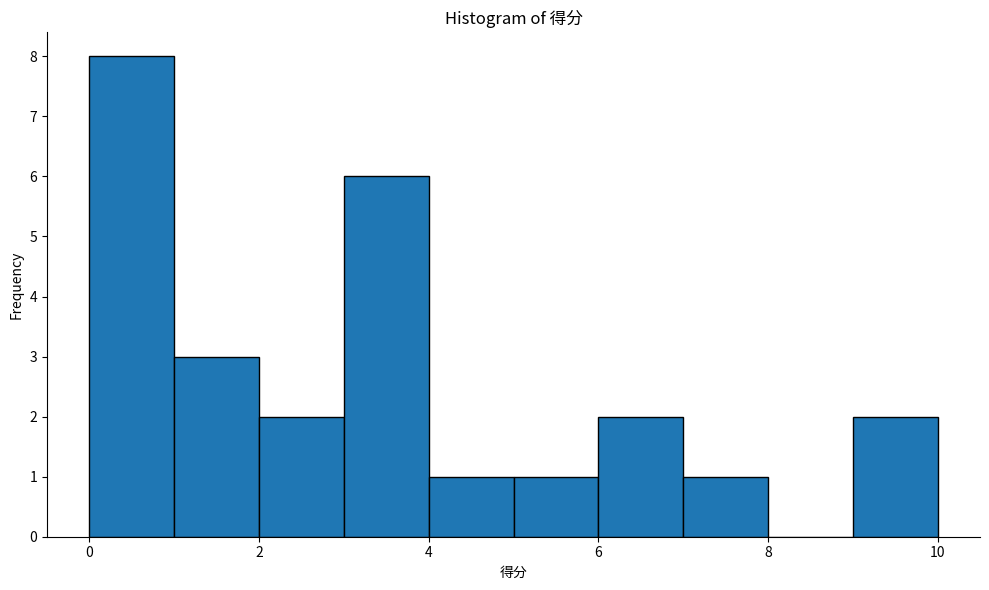

What is the height of the bar covering 4 to 5 on the x-axis? The values are not printed on the chart, so give them approximately, as read against the axis.

1